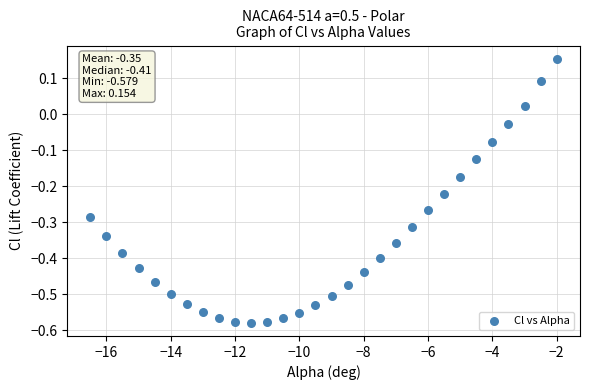

What is the range of Y values (max minus min)?

0.7